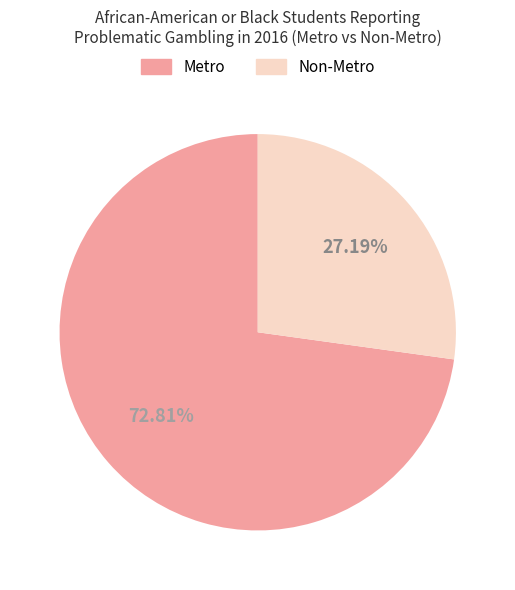

To the nearest percent, what percentage of the pie is Metro?

73%